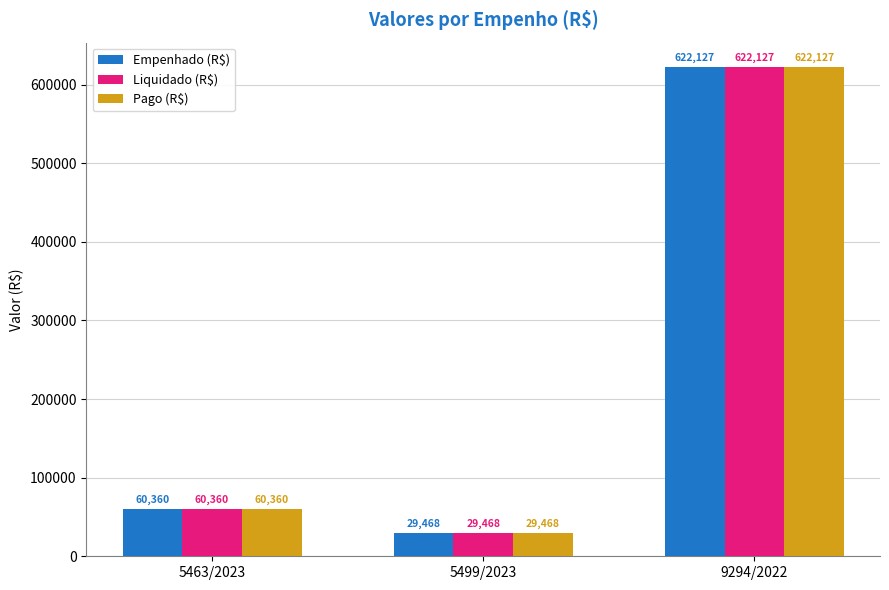

Is it true that Empenhado (R$) equals 169202.3 at 9294/2022?

False